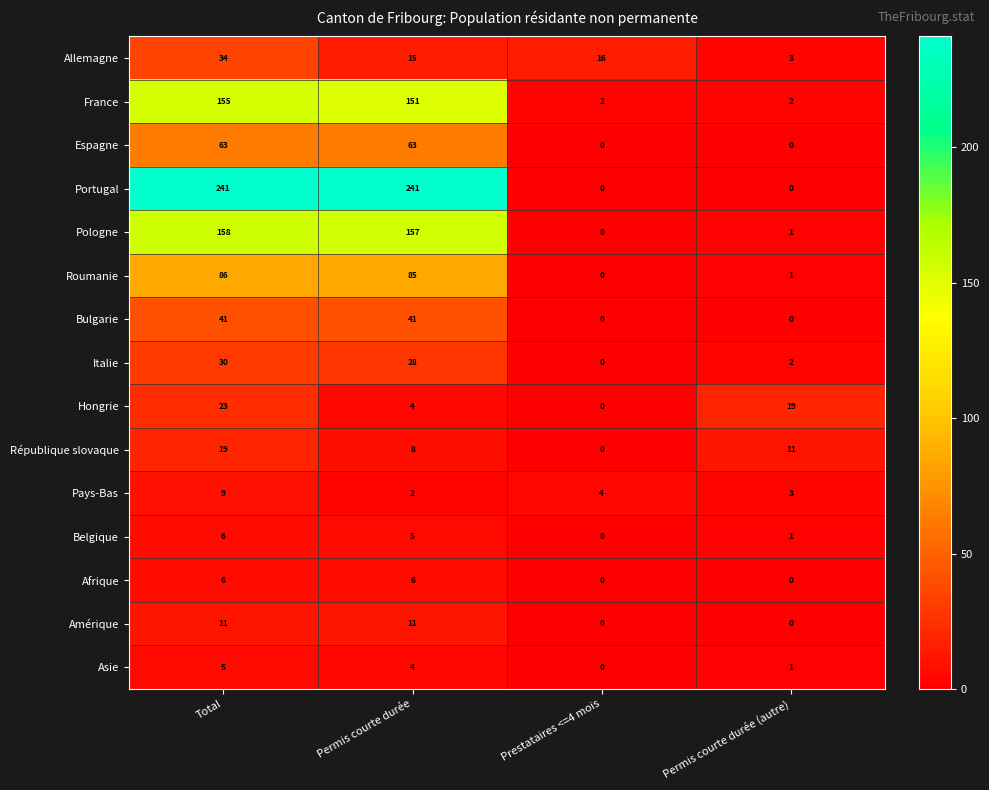

At how many categories does at least one series exceed 67?

2